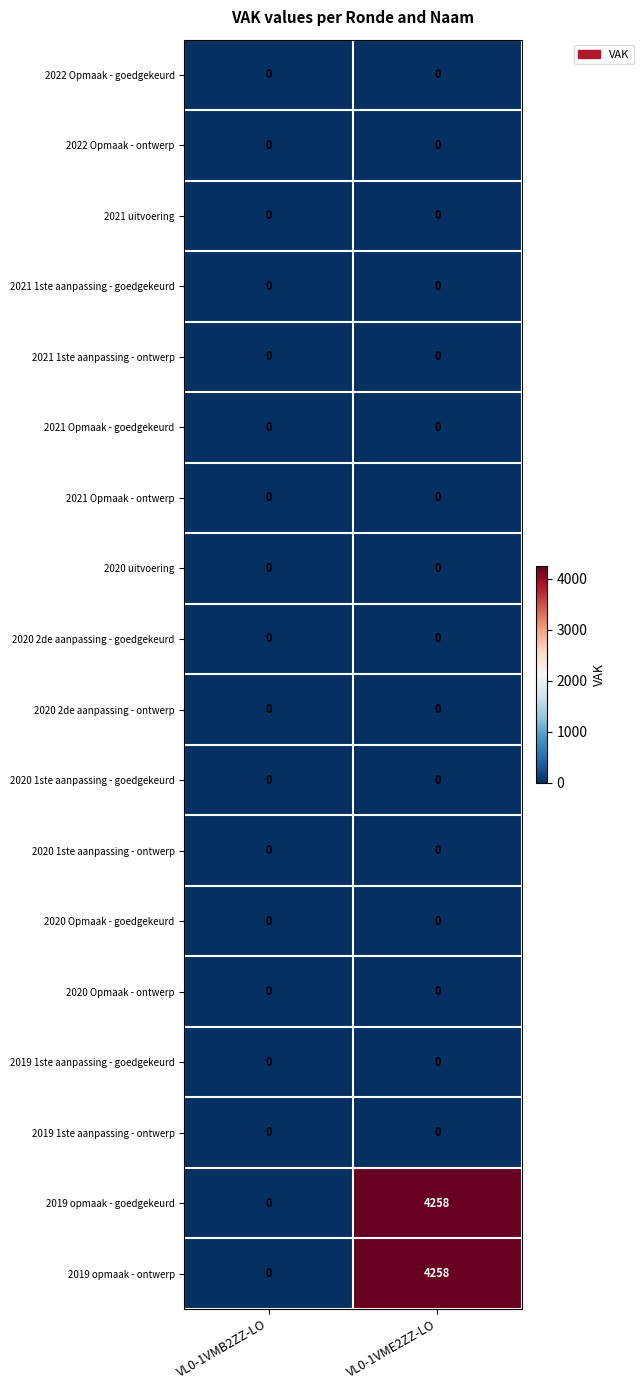

What is the greatest value displayed?

4258